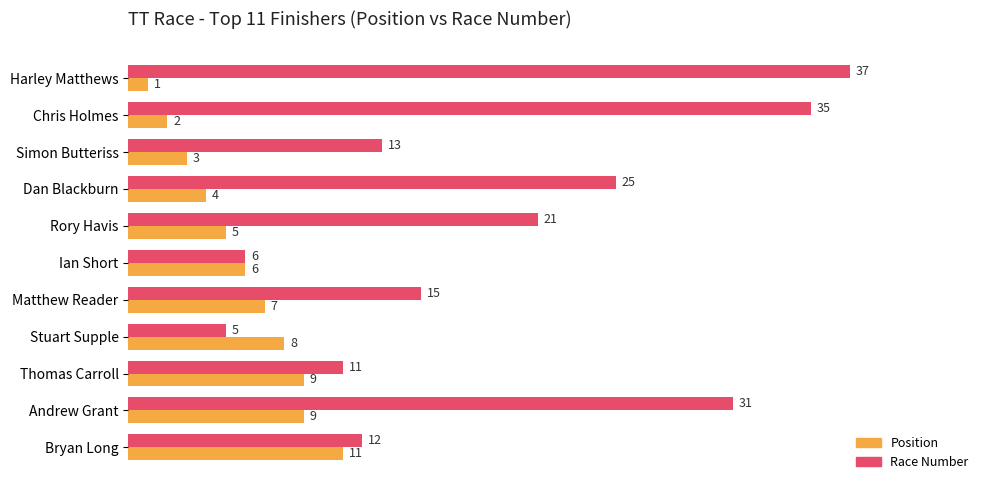

What is the sum of all Position values?

65